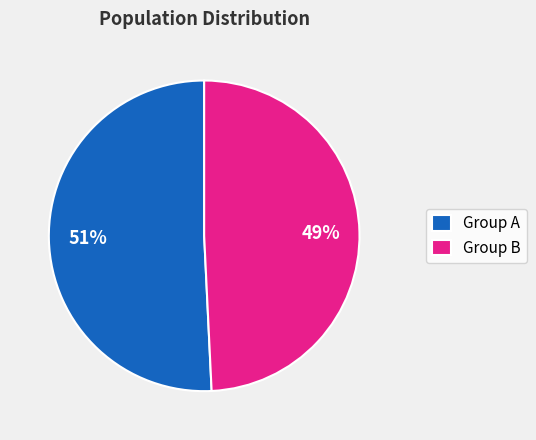

Which category has the biggest portion of the pie?

Group A